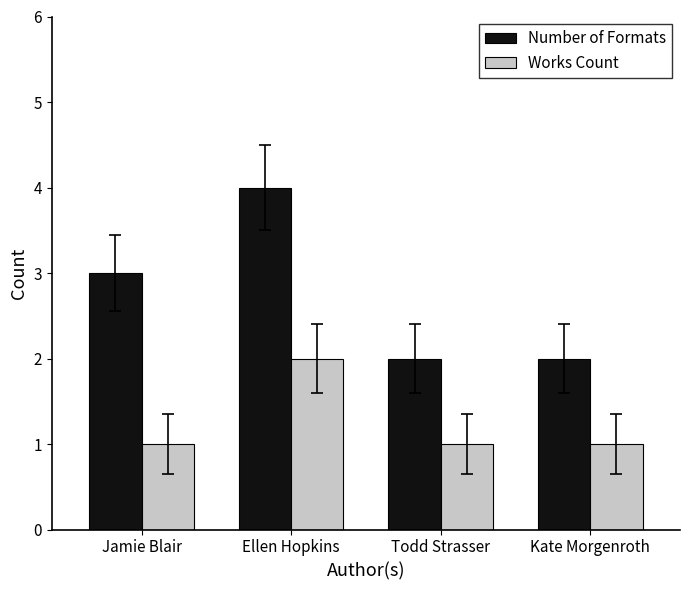

What is the value of the Number of Formats bar at the 3rd from the left?

2